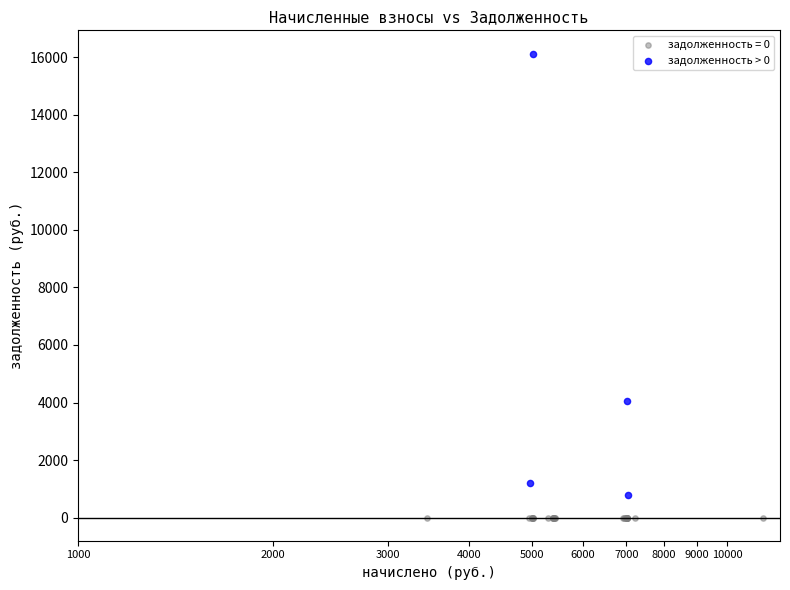

Which series reaches the maximum Y coordinate?

задолженность > 0